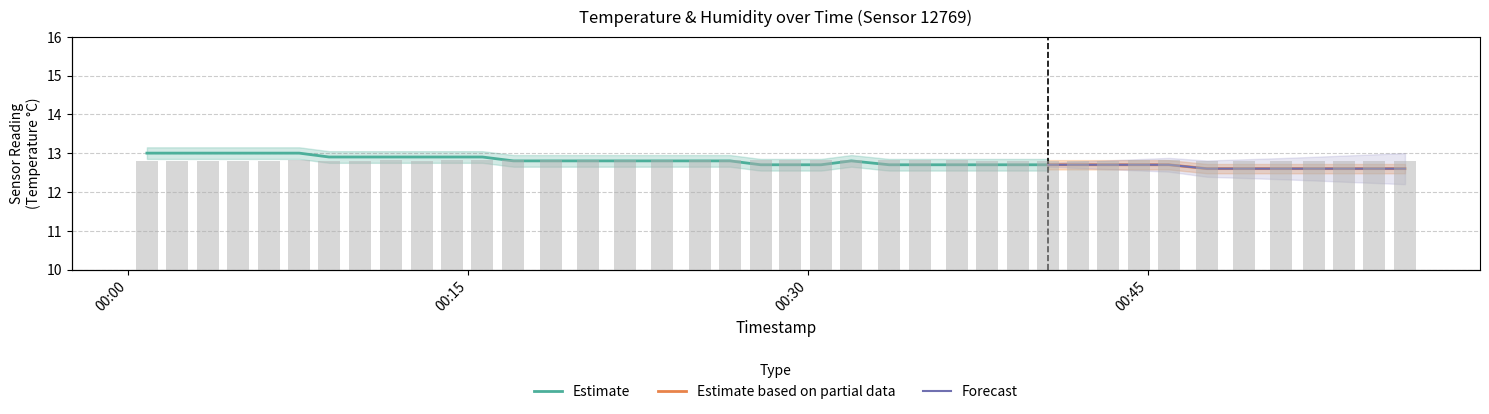

How many values are between 56 and 57?

36